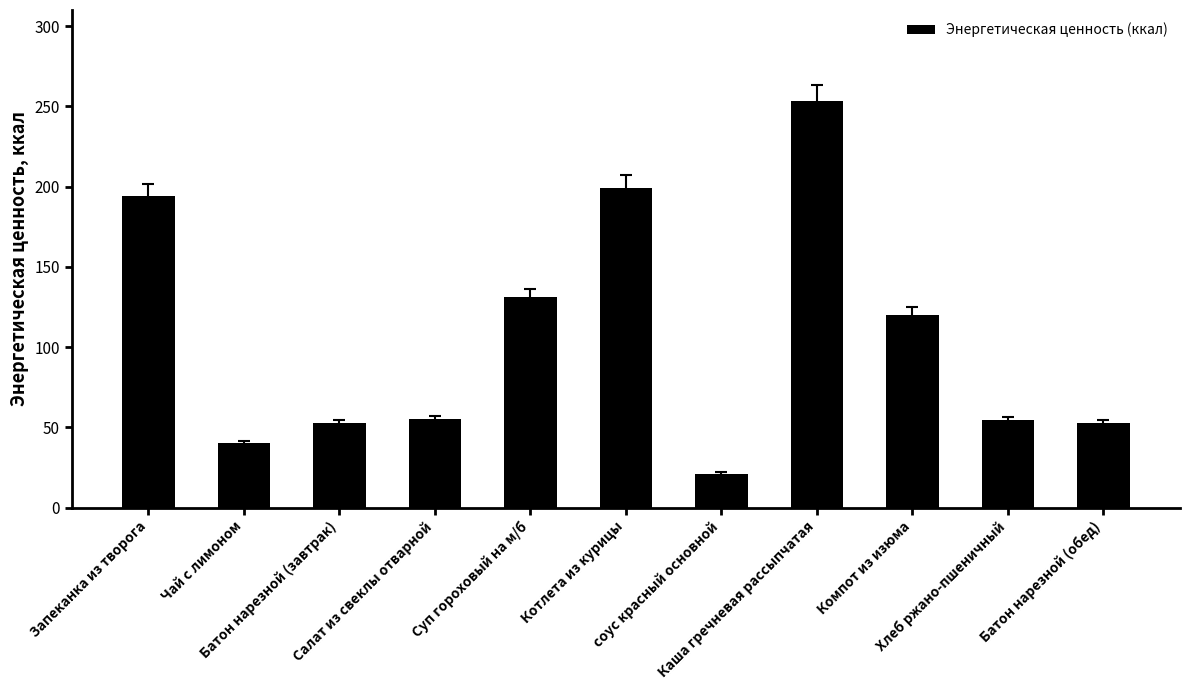

Where is the data nearest to the value 137?

Суп гороховый на м/б